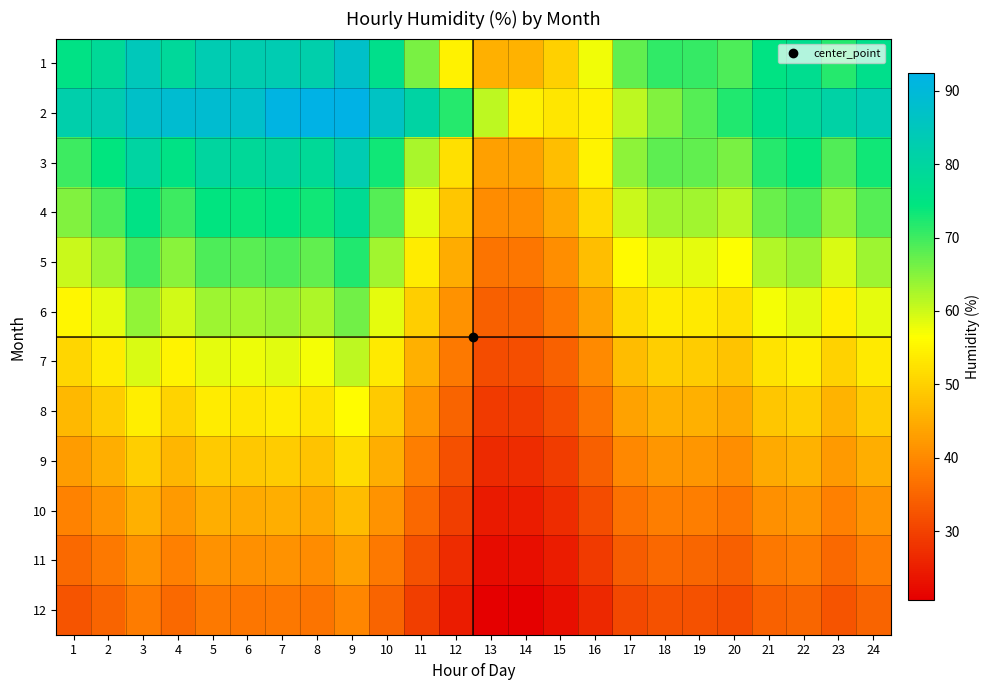

Rank the series at 19 from lowest to highest value.

12, 11, 10, 9, 8, 7, 6, 5, 4, 3, 2, 1